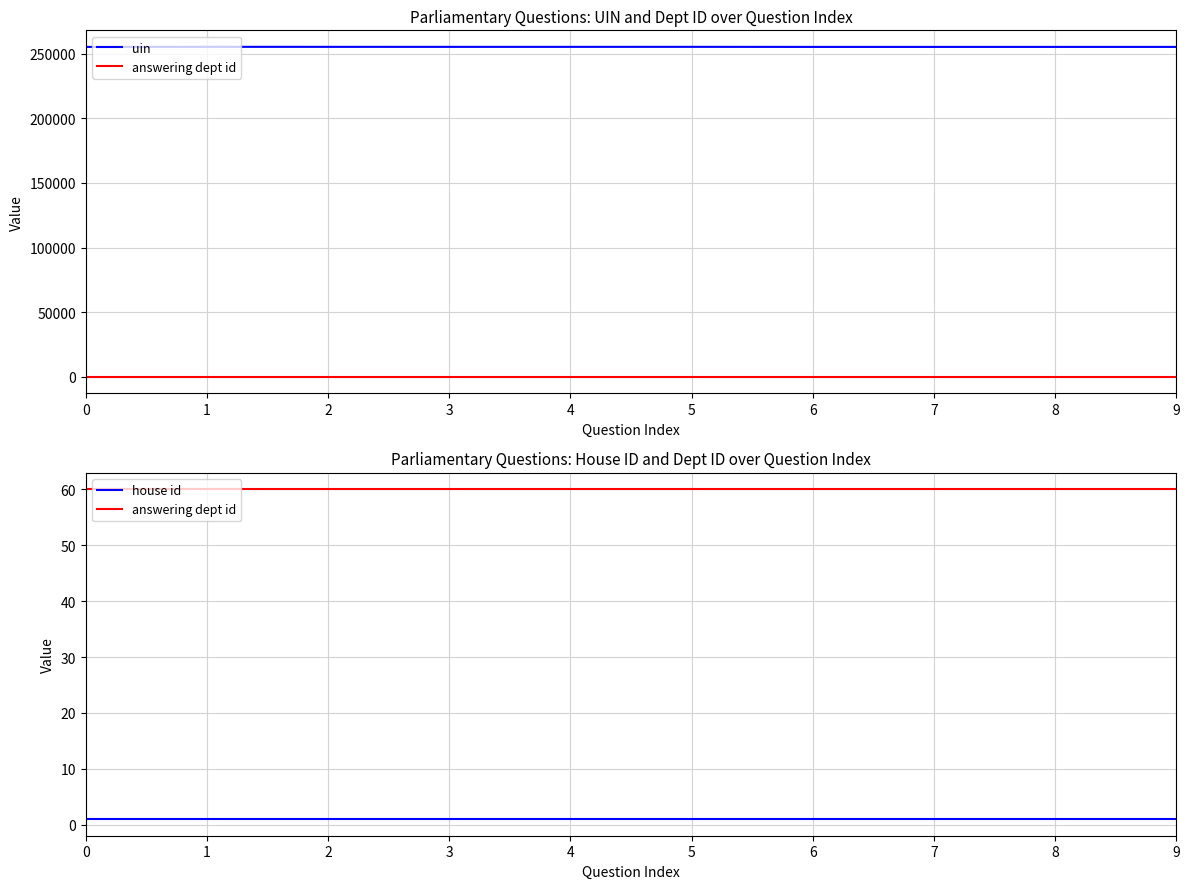

What is the sum of all answering dept id values?

600